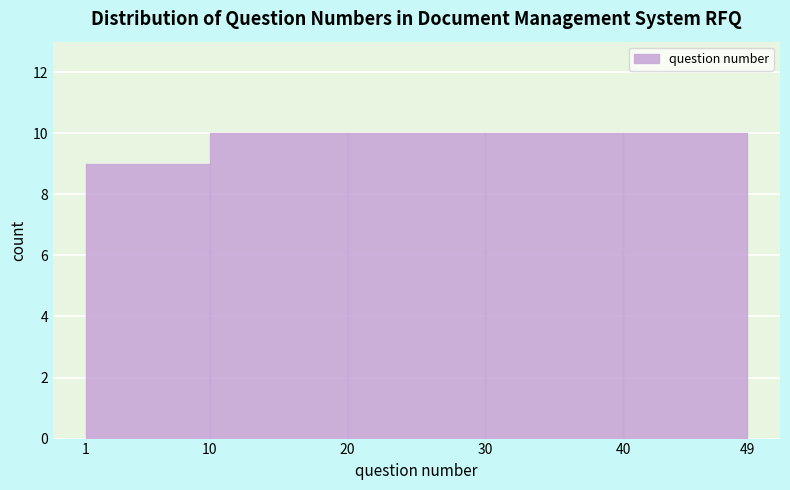

Reading left to right, list every bar in this chart as the range it spans on the x-axis followed by its height. The values are not printed on the chart, so give them approximately, as read against the axis.

1 to 10: 9
10 to 20: 10
20 to 30: 10
30 to 40: 10
40 to 49: 10